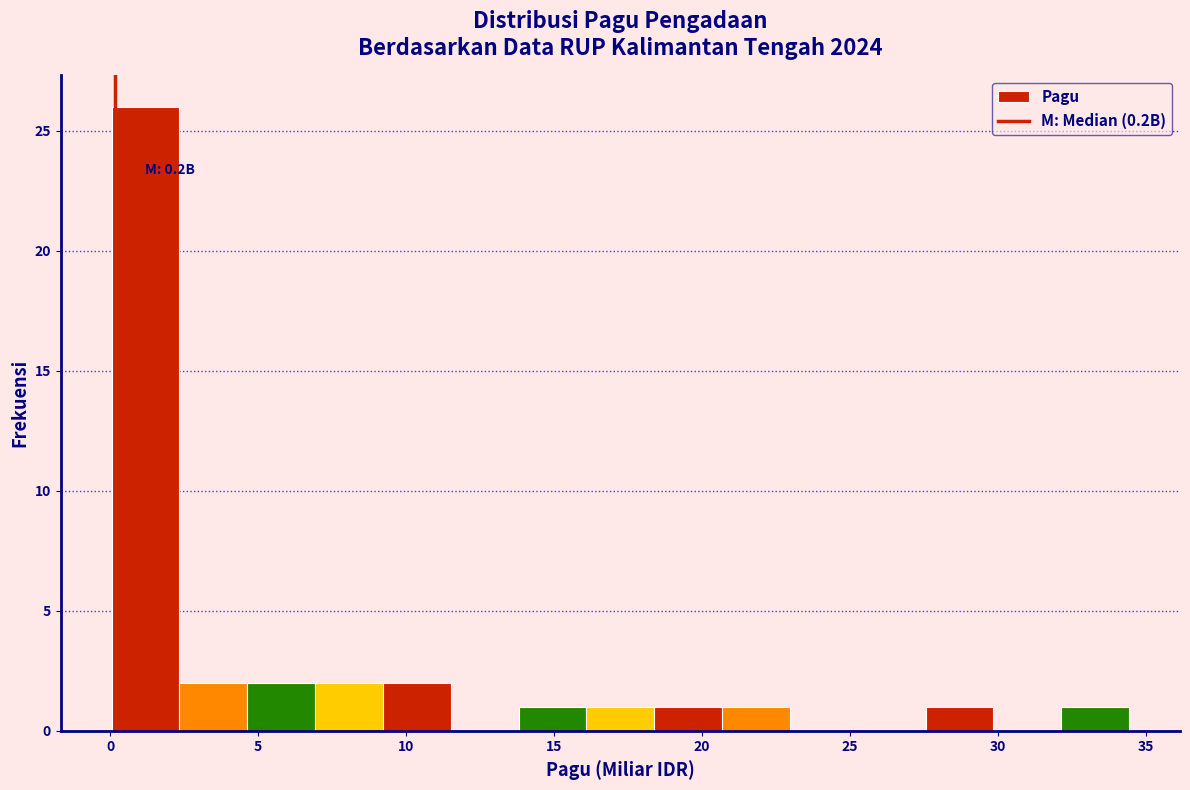

Over which range of the x-axis is the bar tallest?

0.0 to 2.5